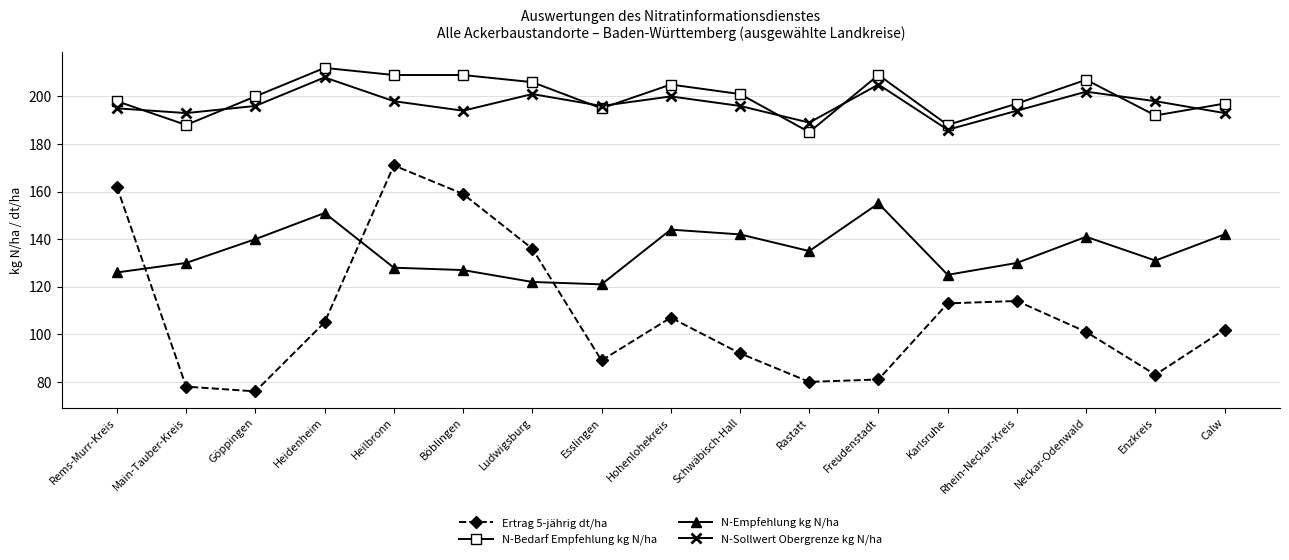

Which category has the highest value across all series?

Heidenheim